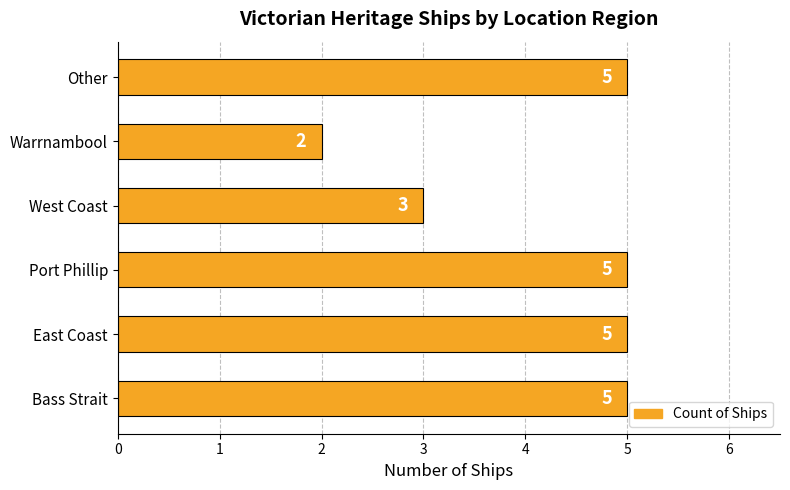

How many bars are there in total?

6